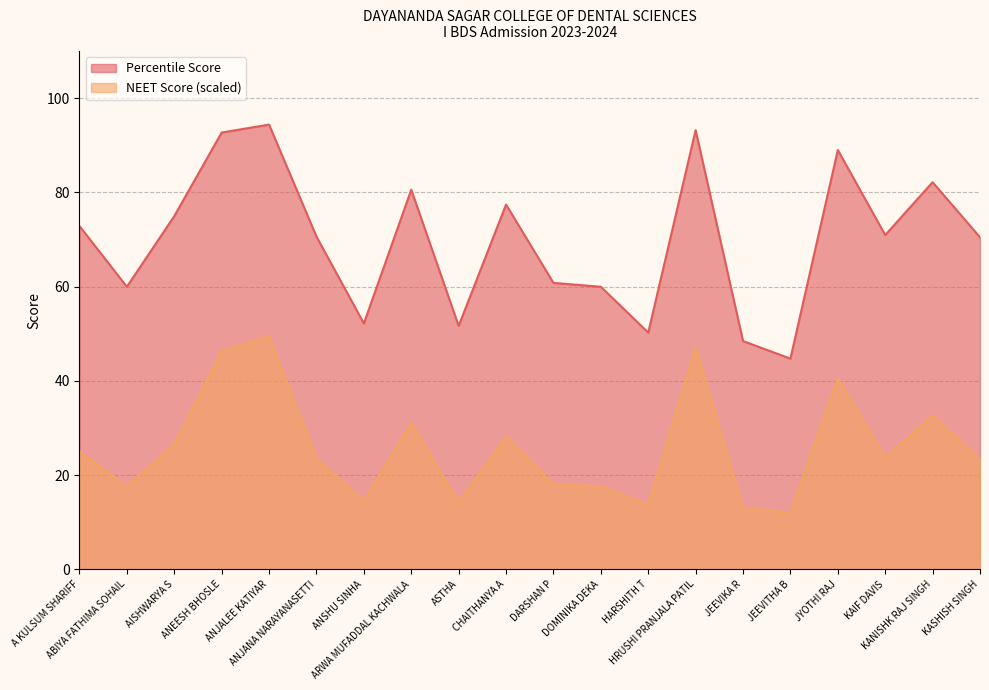

True or false: NEET Score (scaled) and Percentile Score cross at least once.

False